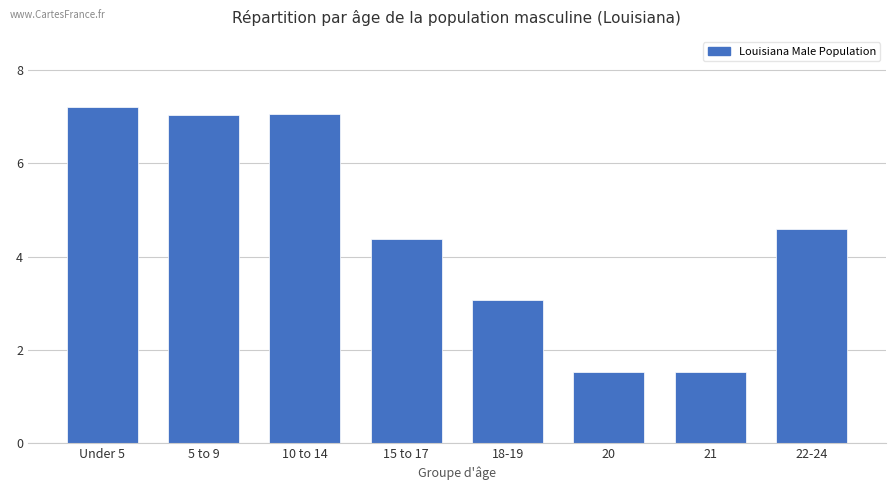

Between 20 and 15 to 17, which is larger?

15 to 17